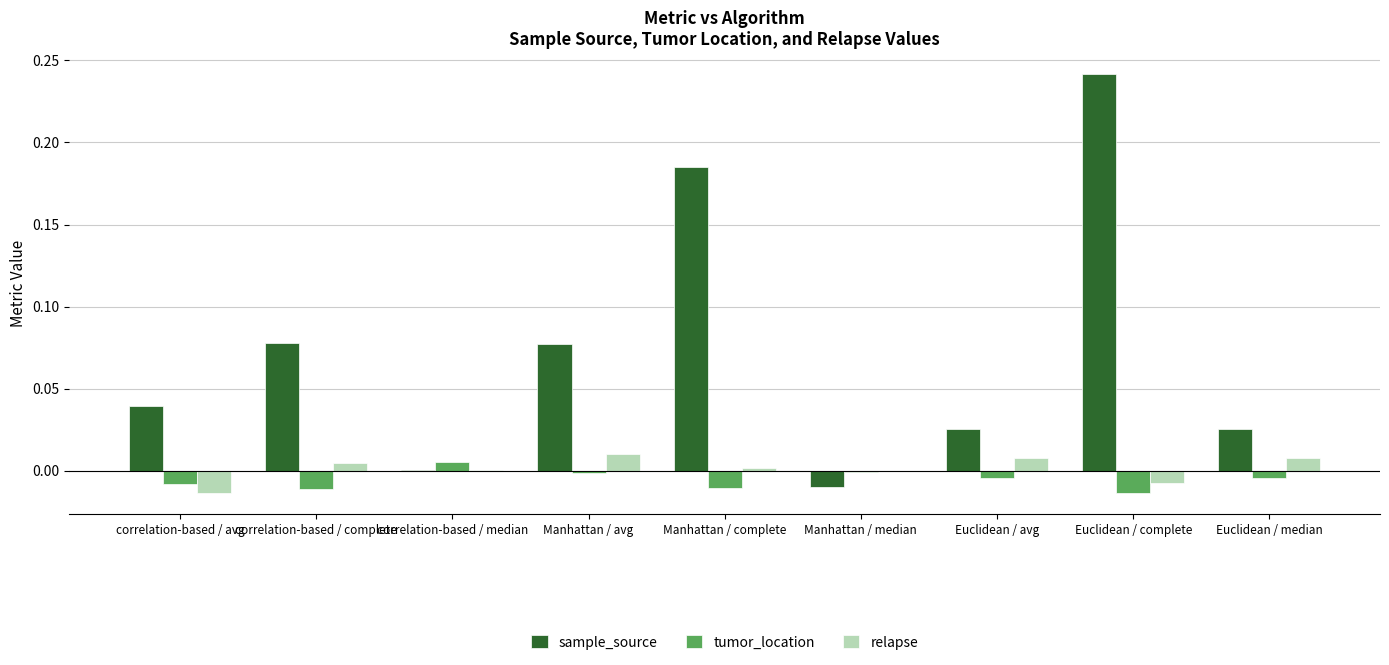

What are all the series names shown in the legend?

sample_source, tumor_location, relapse